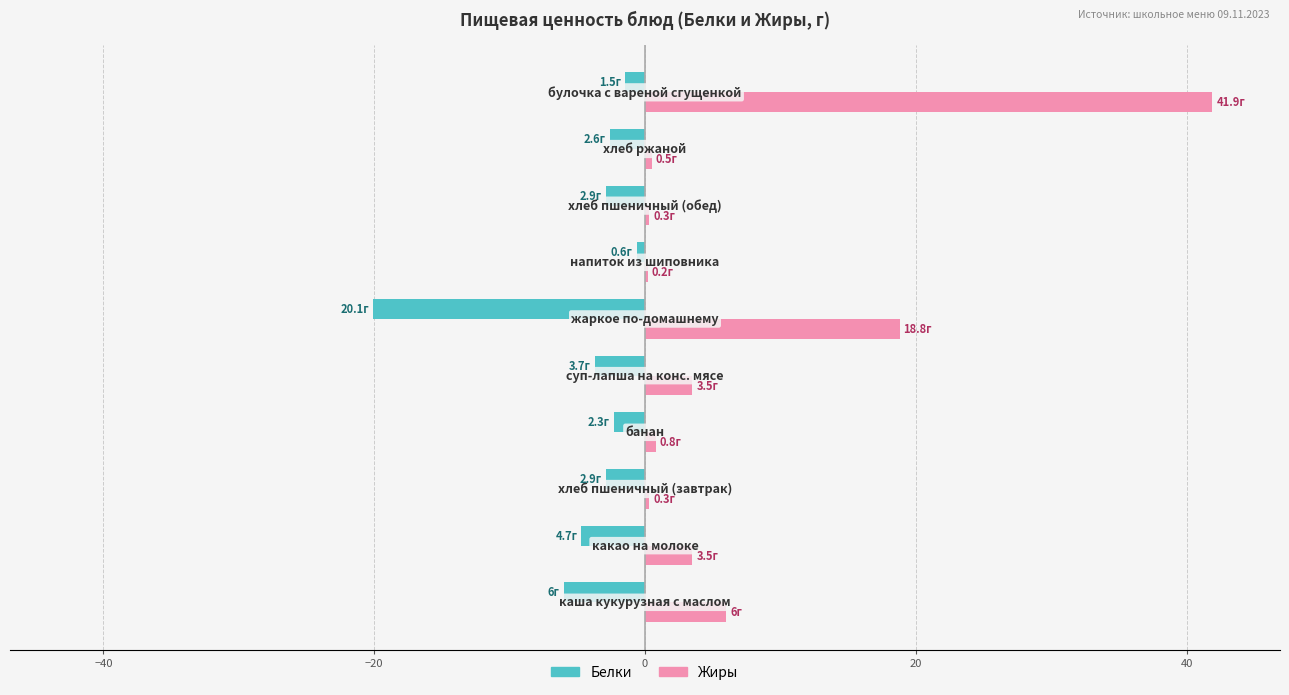

What is the maximum value shown in the chart?

41.9